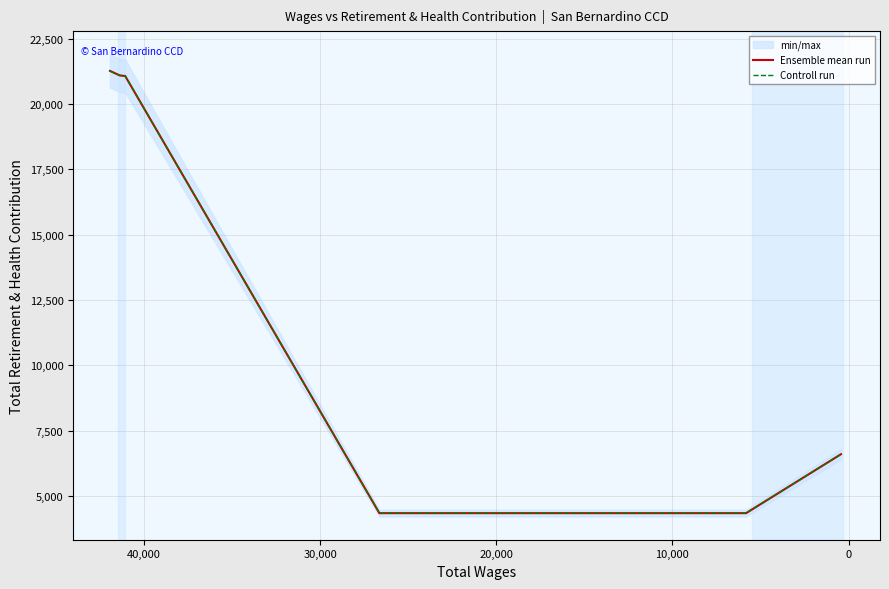

At 10,000, list the series in order from smallest to largest.

Ensemble mean run, Controll run